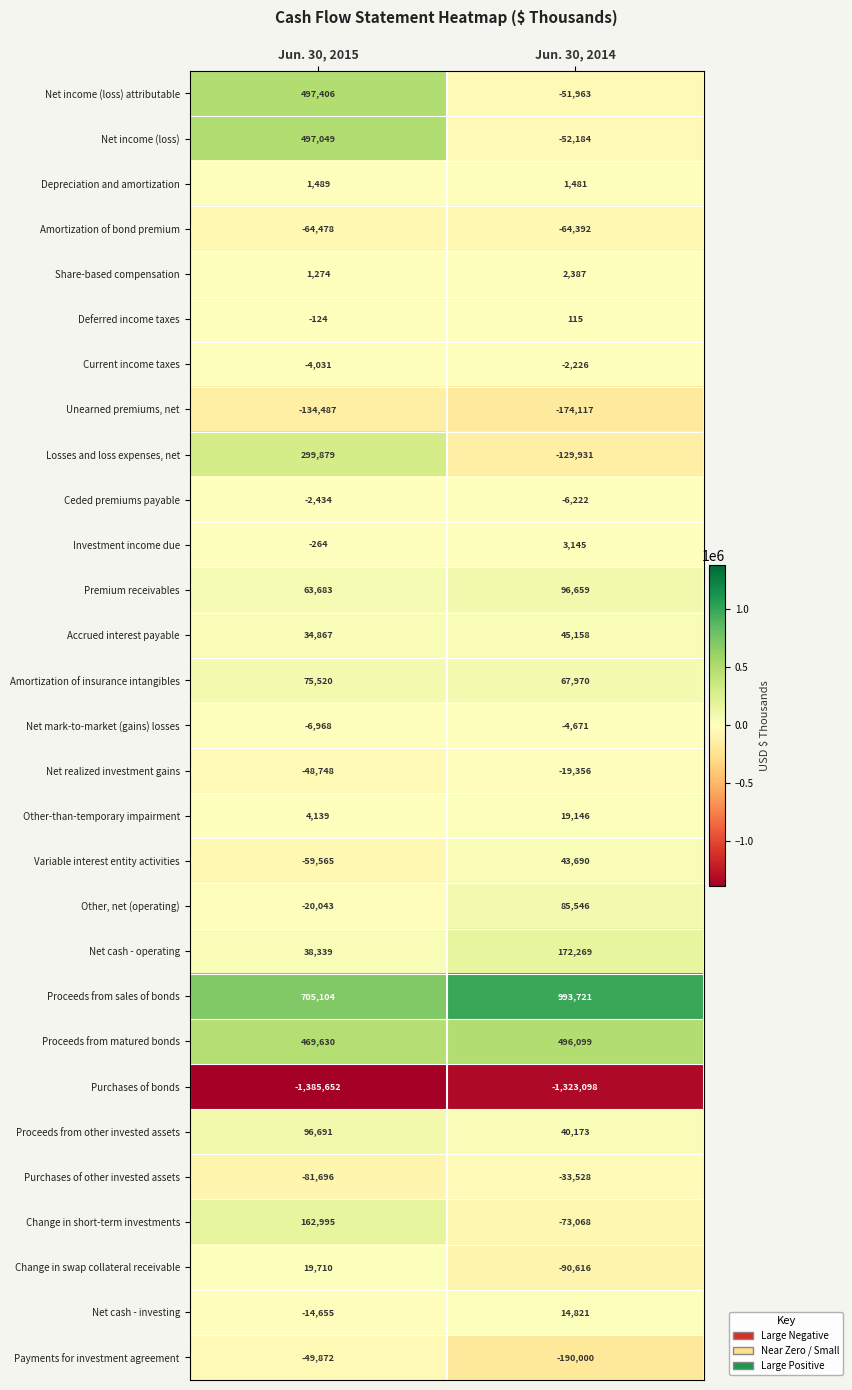

How many values in Change in short-term investments are above zero?

1